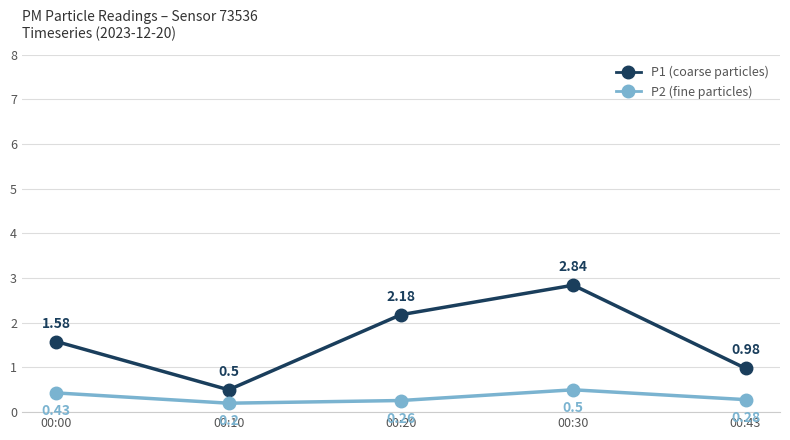

What is the sum of the P2 (fine particles) values at 00:10 and 00:20?

0.5